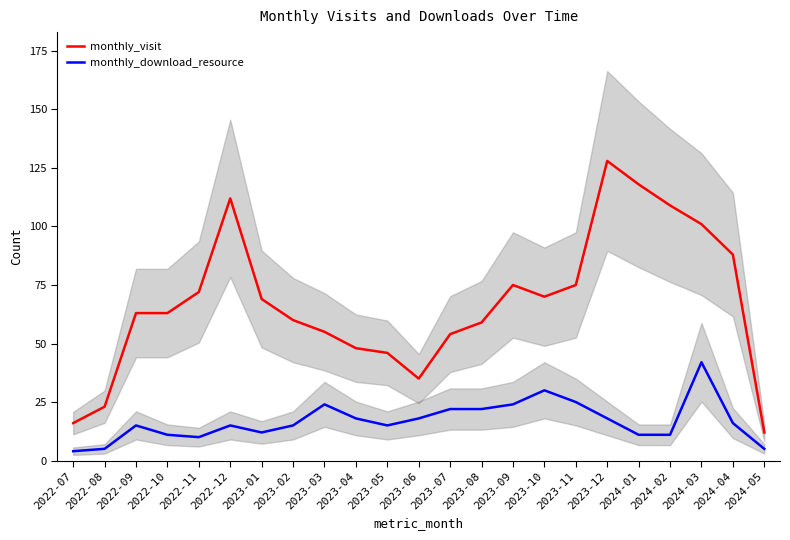

True or false: monthly_download_resource and monthly_visit cross at least once.

False